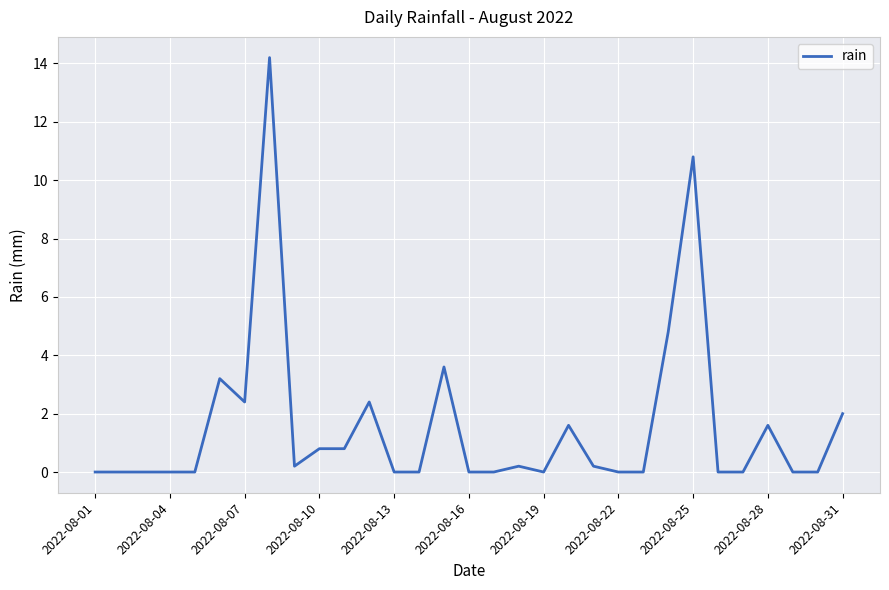

What is the difference between the maximum and minimum values?

14.2